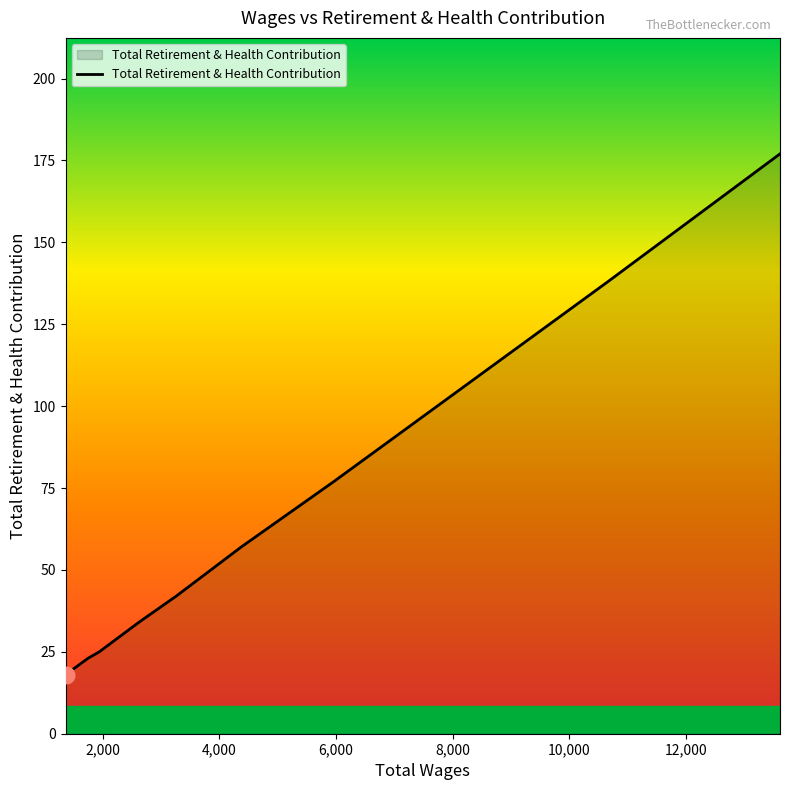

What is the smallest value displayed?

18